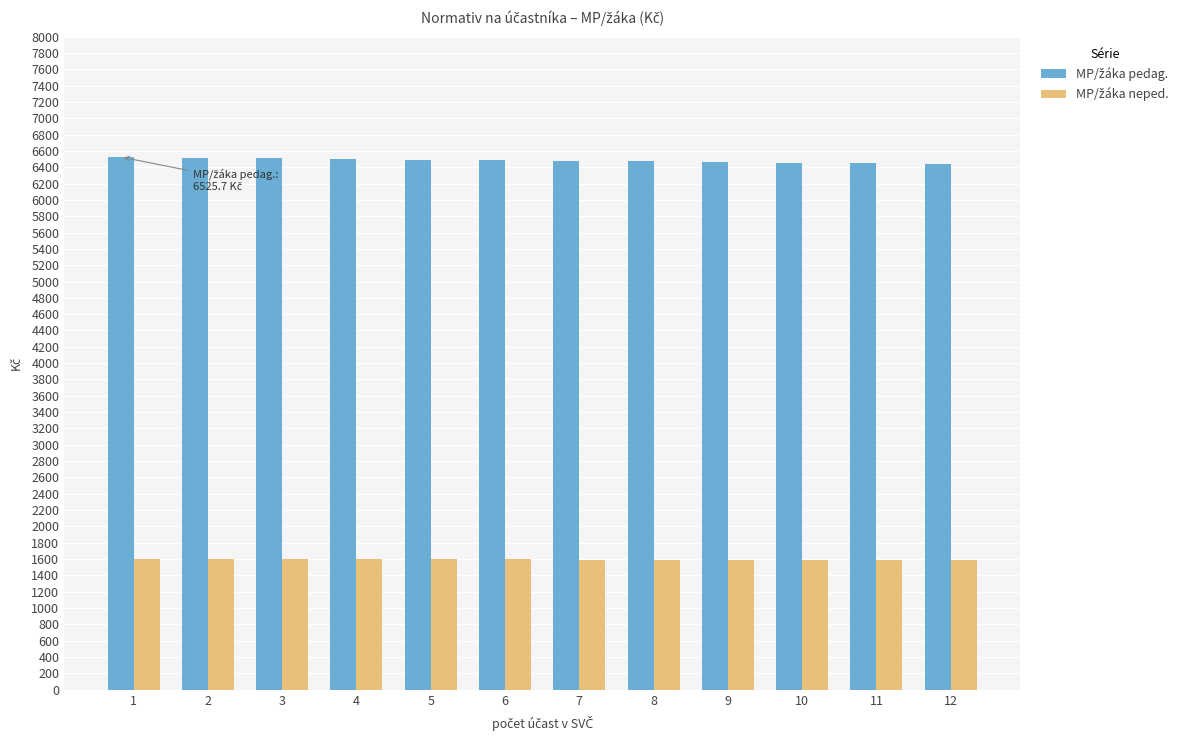

At how many categories does at least one series exceed 4300?

12